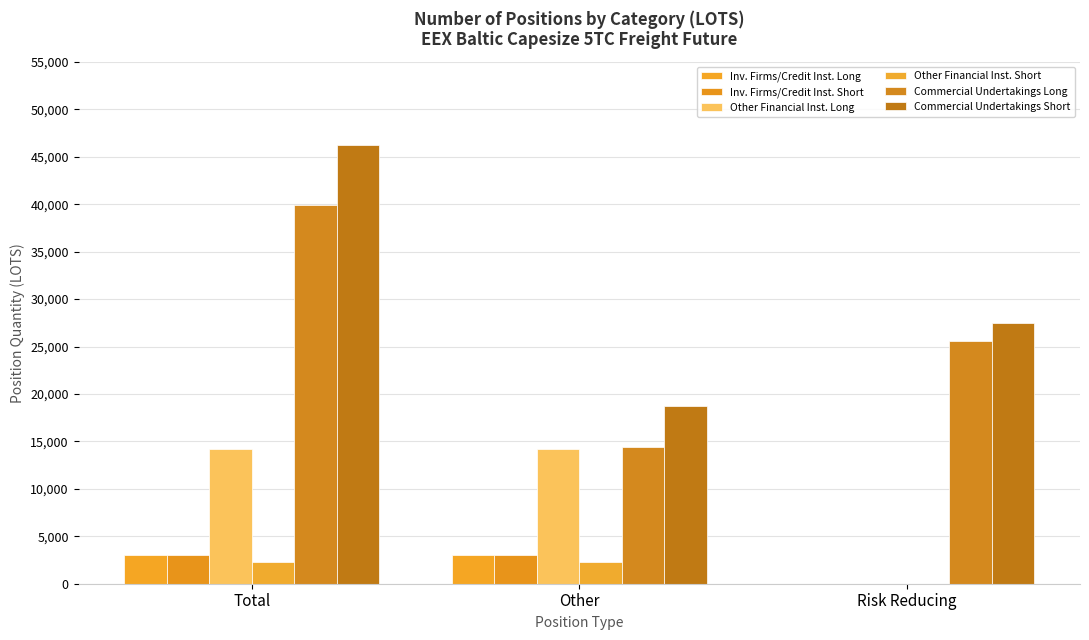

True or false: Inv. Firms/Credit Inst. Long has a value of 0.0 at Risk Reducing.

True